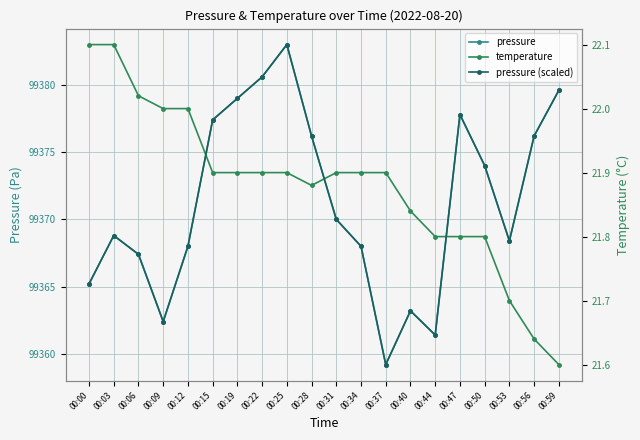

List the series in order of their peak value, lowest first.

temperature, pressure (scaled), pressure